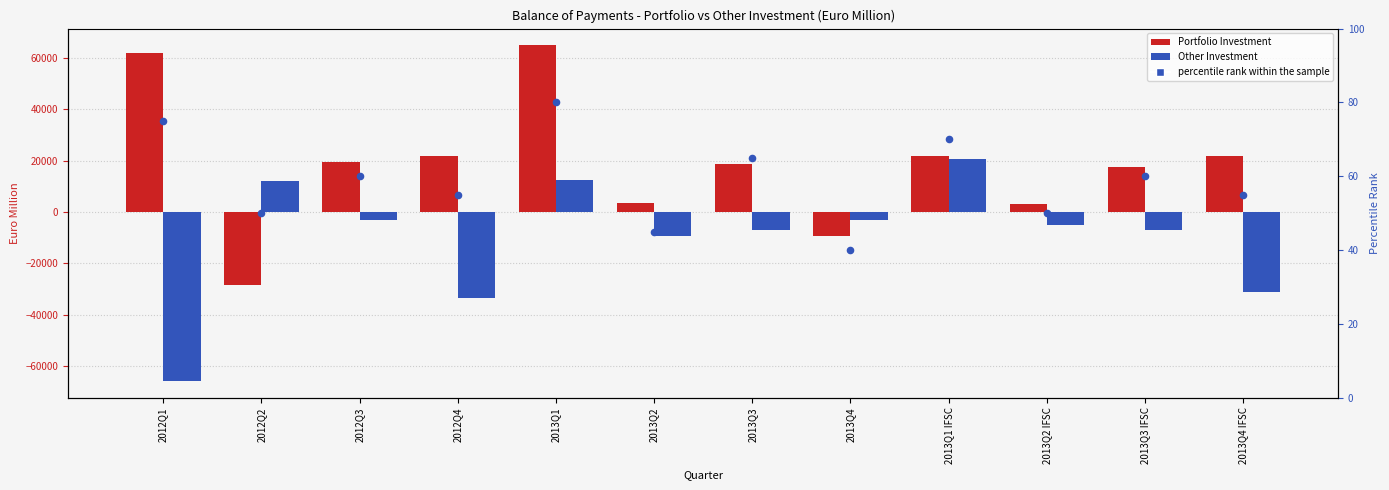

Is the value of percentile rank within the sample at 2013Q4 greater than the value of Portfolio Investment at 2013Q3 IFSC?

No